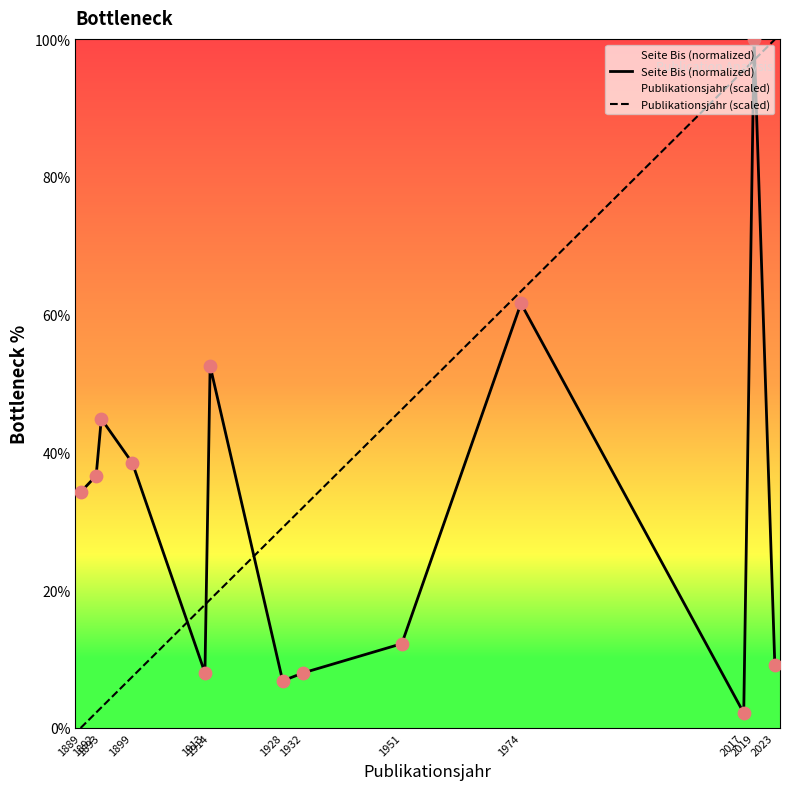

Is the value of Seite Bis (normalized) at 1889 greater than the value of Publikationsjahr (scaled) at 1899?

Yes